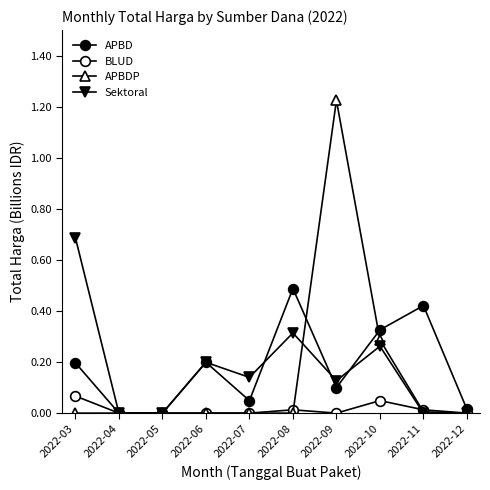

Is it true that APBD equals 0.2 at 2022-03?

True